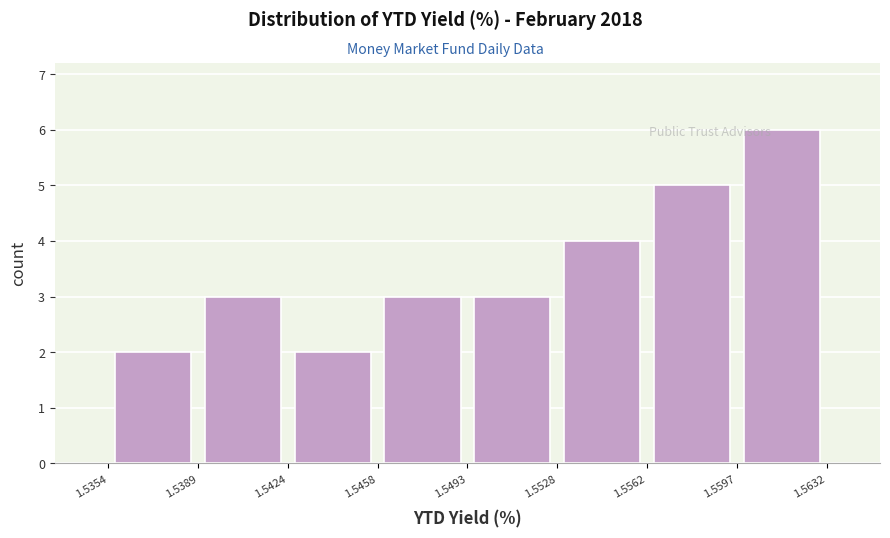

Reading left to right, list every bar in this chart as the range it spans on the x-axis followed by its height. The values are not printed on the chart, so give them approximately, as read against the axis.

1.5354 to 1.5389: 2
1.5389 to 1.5424: 3
1.5424 to 1.5458: 2
1.5458 to 1.5493: 3
1.5493 to 1.5528: 3
1.5528 to 1.5562: 4
1.5562 to 1.5597: 5
1.5597 to 1.5632: 6